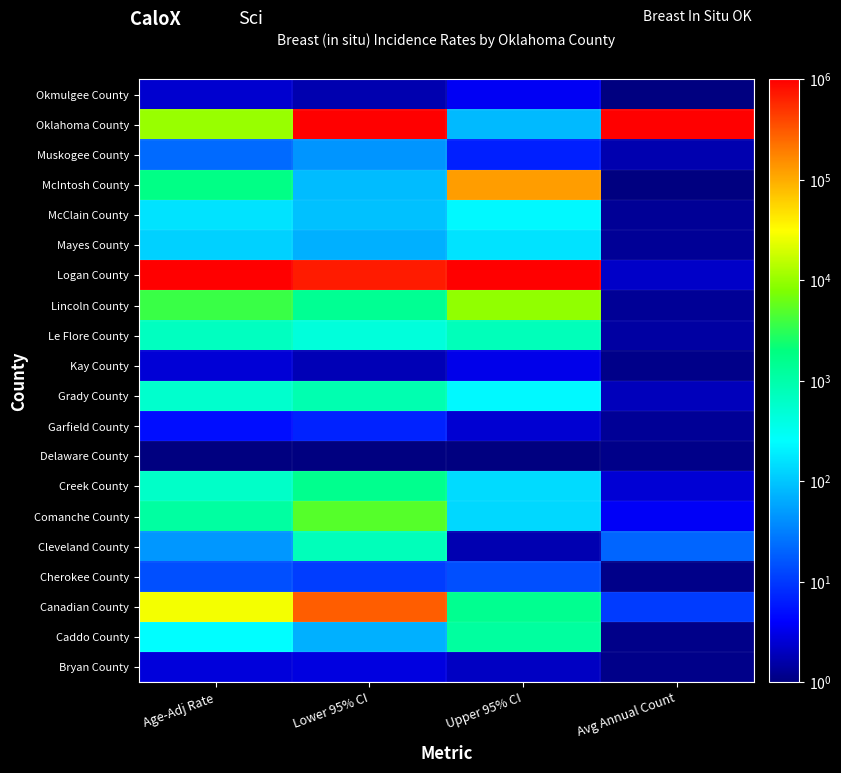

Between Lower 95% CI and Age-Adj Rate, which is larger?

Lower 95% CI